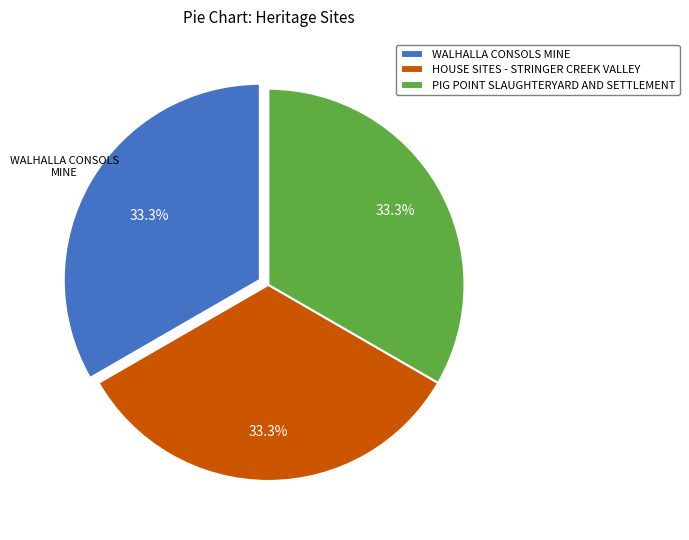

Combined, do HOUSE SITES - STRINGER CREEK VALLEY and WALHALLA CONSOLS MINE account for over 50%?

Yes